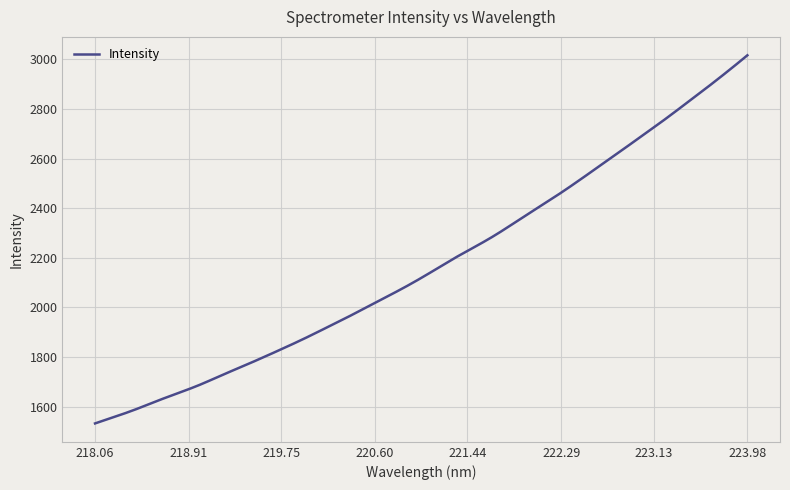

What is the difference between the maximum and minimum values?

1484.3